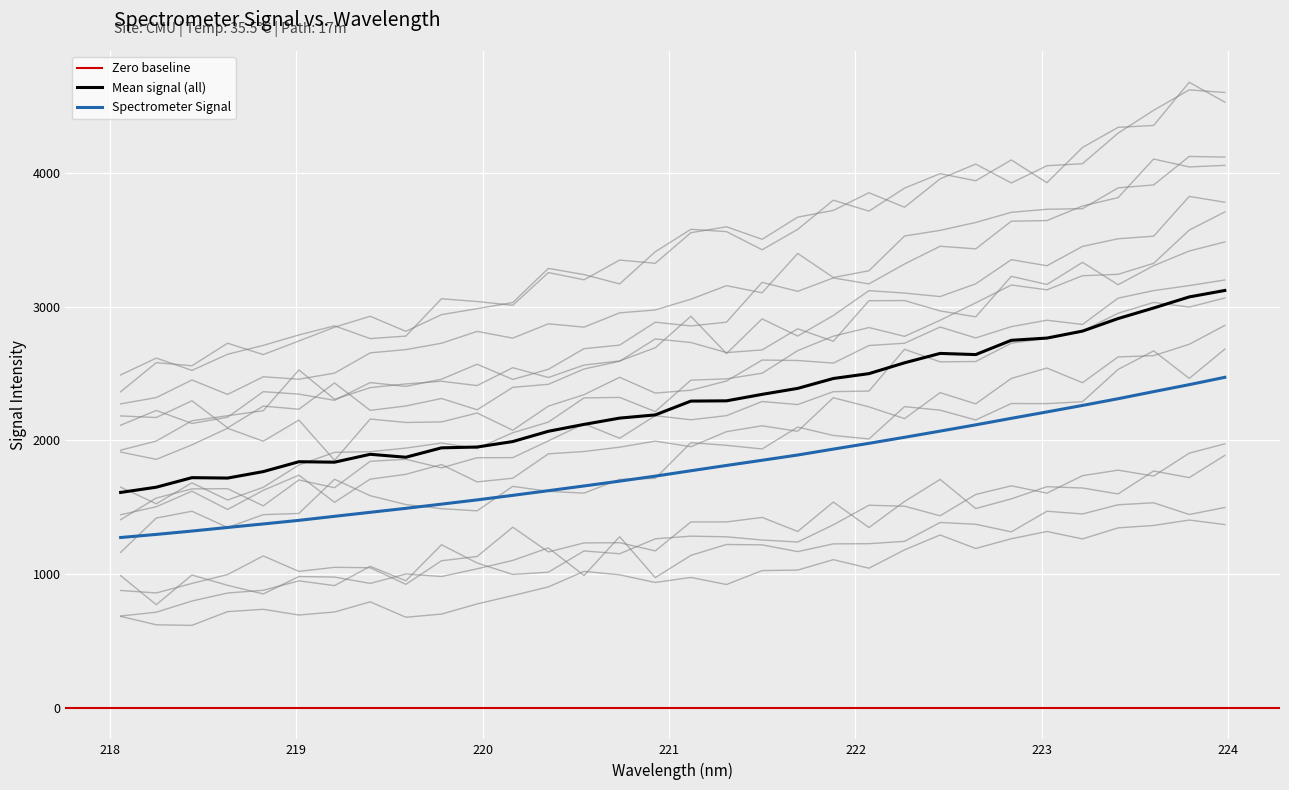

Between 220.3533 and 219.7801, which is larger?

220.3533